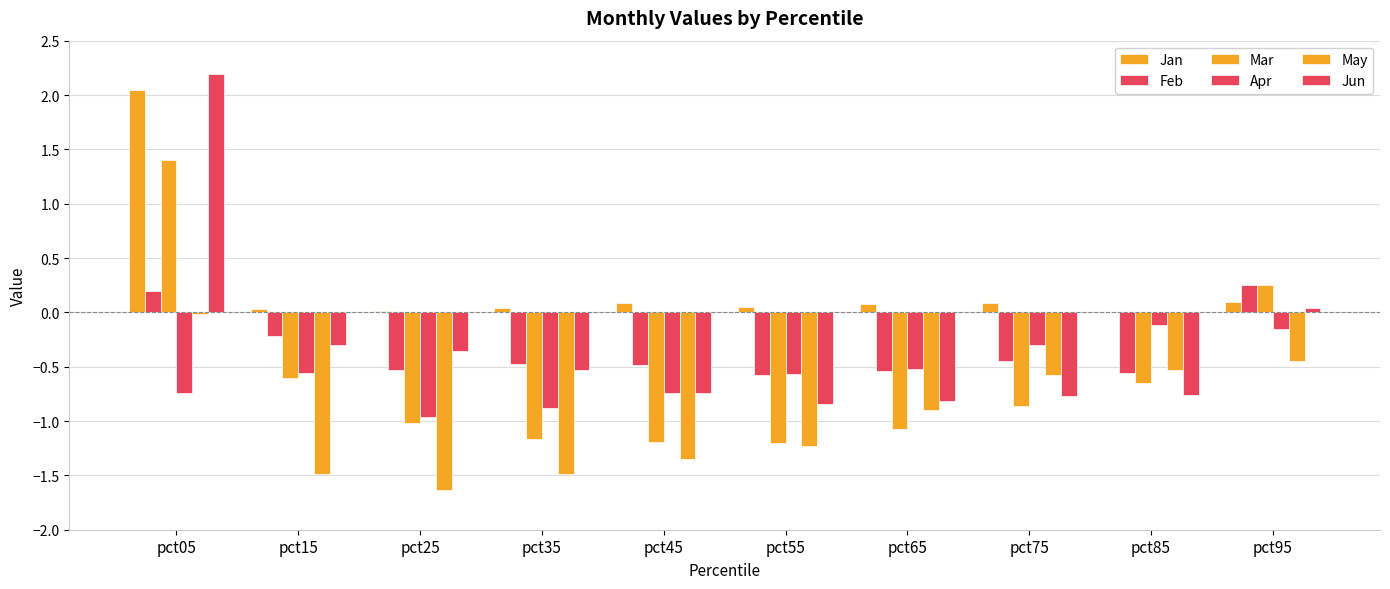

Are the bars horizontal?

No